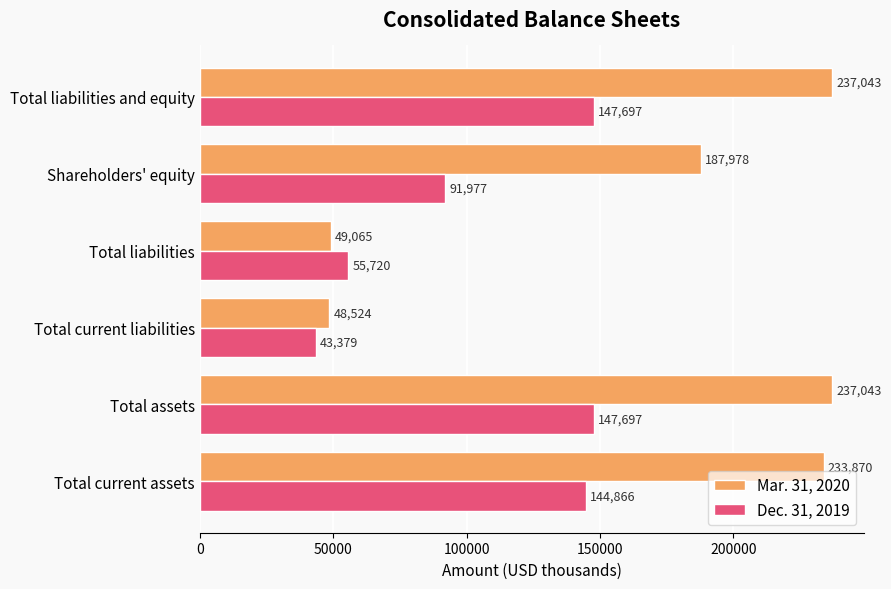

Is it true that Mar. 31, 2020 equals 82680 at Total assets?

False